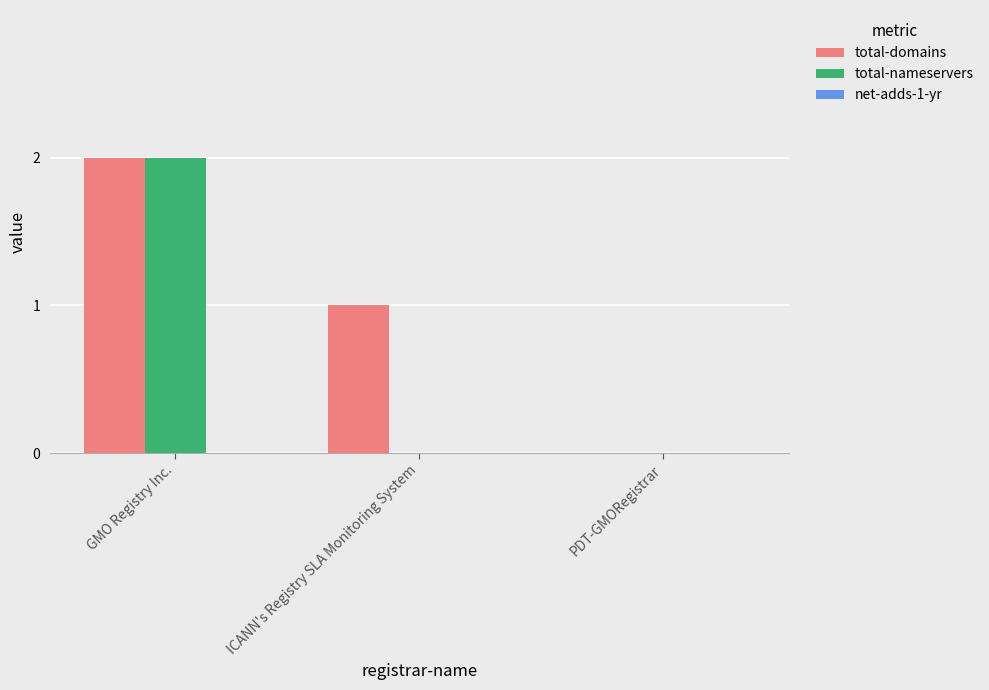

How many data points does each series have?

3